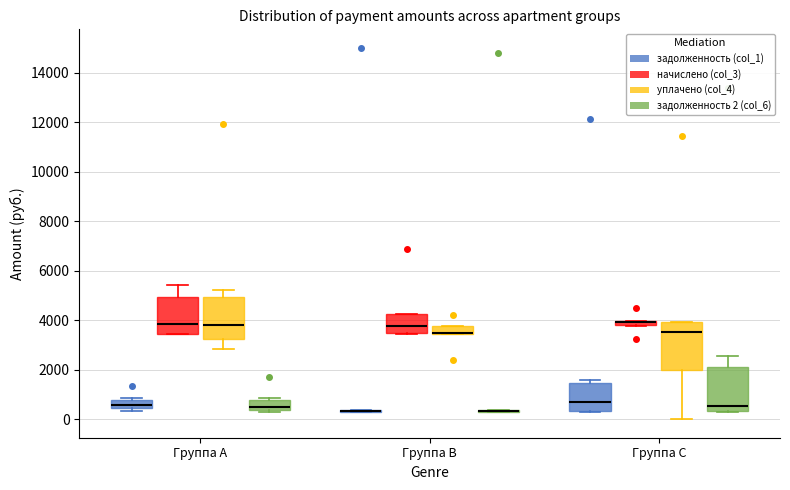

Where is the upper edge of the box for Группа B (начислено (col_3)) on the y-axis? The values are not printed on the chart, so give them approximately, as read against the axis.

4200